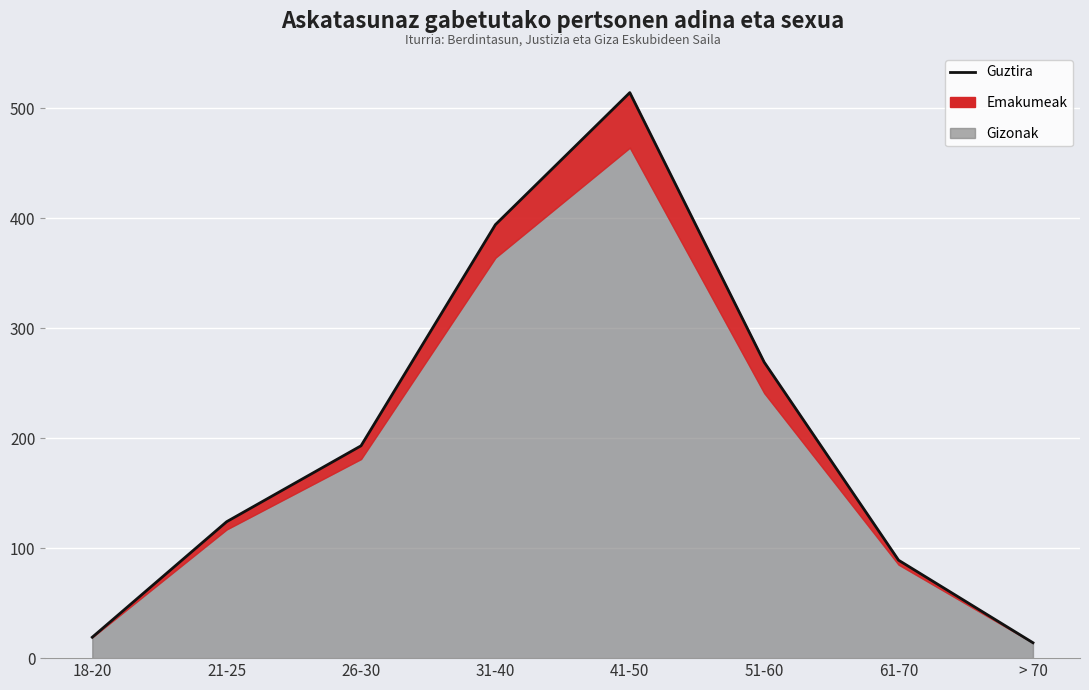

What is the ratio of the value at 31-40 to the value at 26-30?

2.0